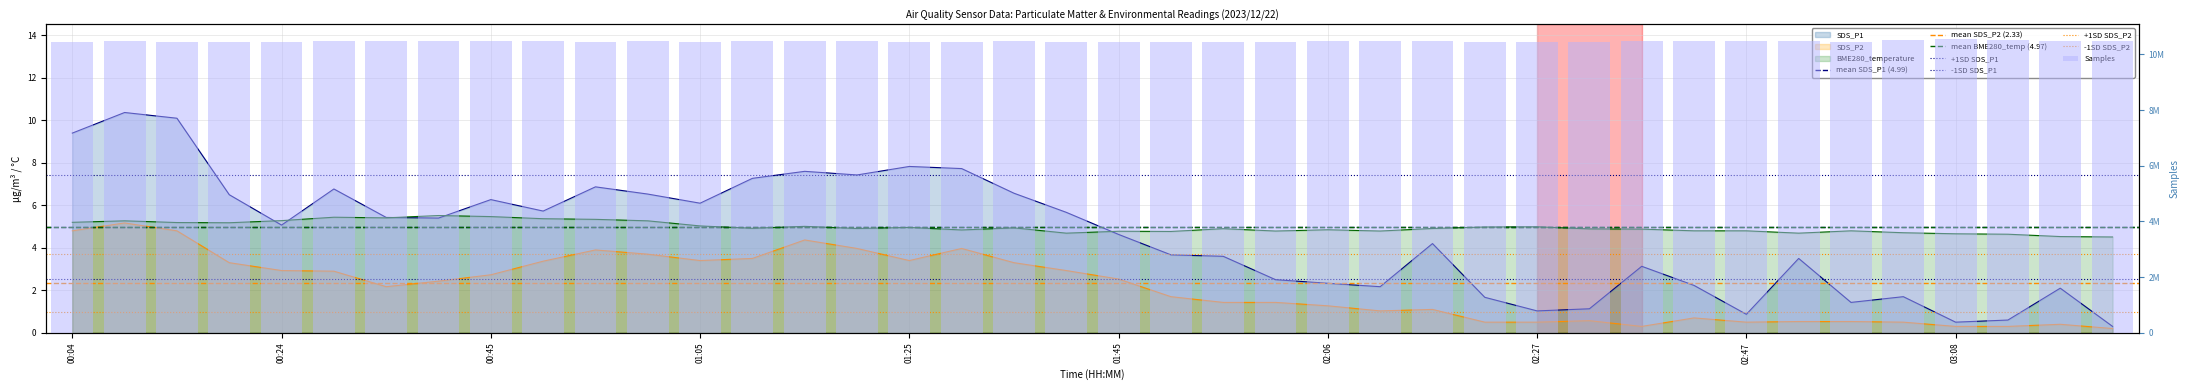

What is the spread (max minus min) of values at 02:52?

4.2